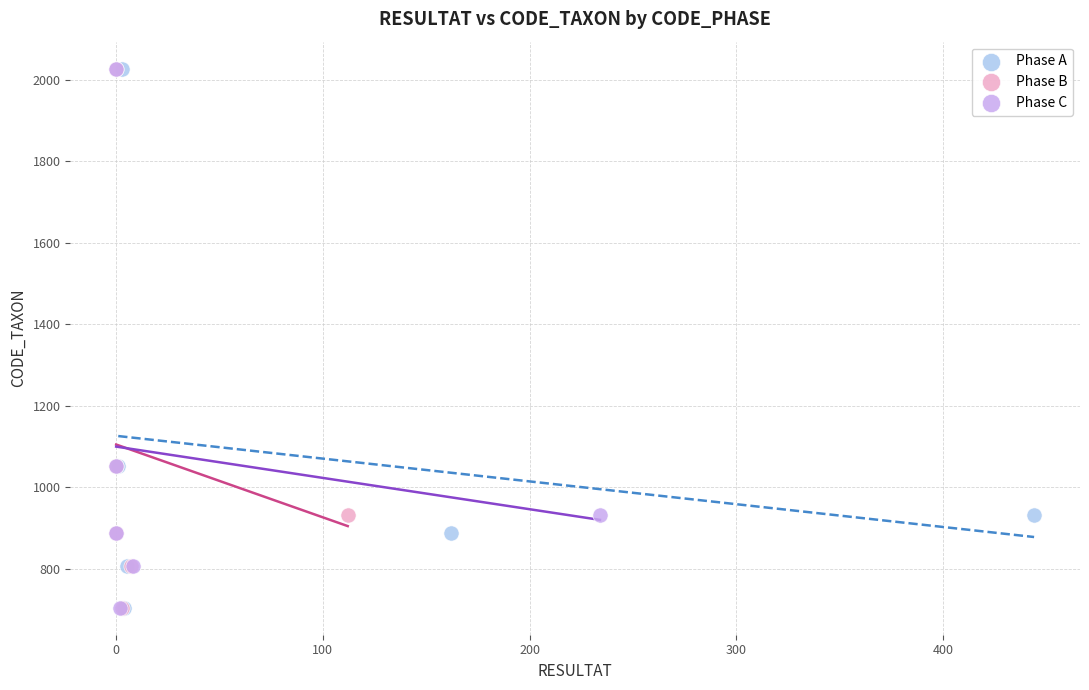

What are all the series names shown in the legend?

Phase A, Phase B, Phase C